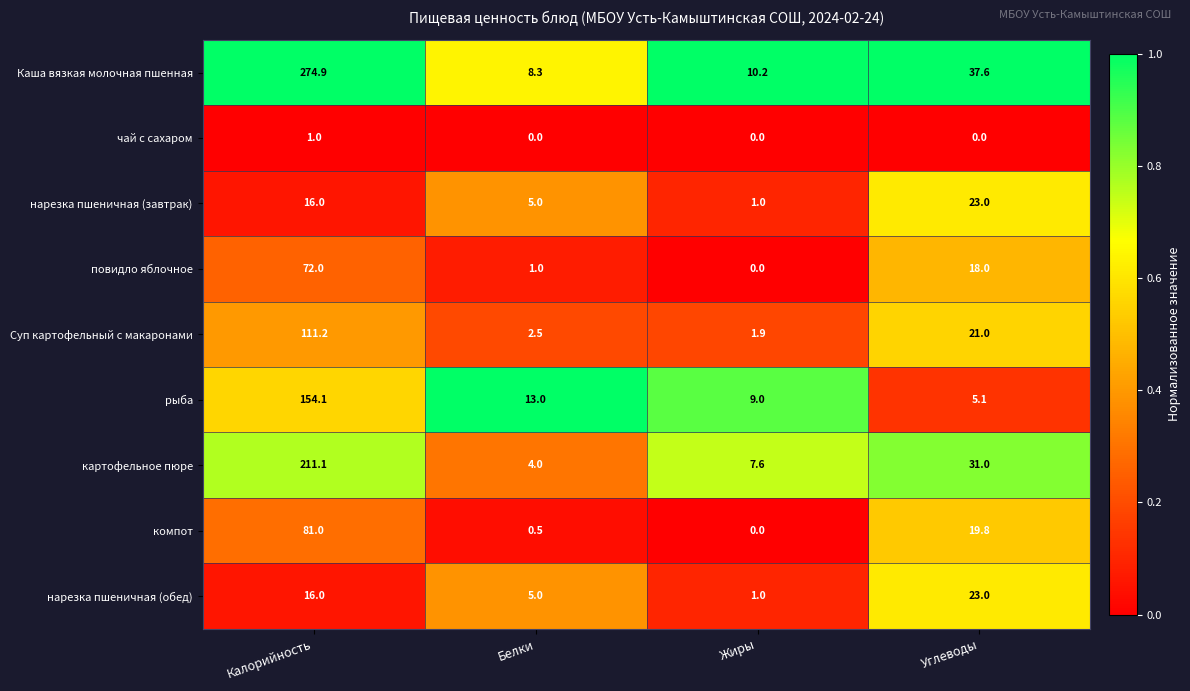

What is the highest value of the картофельное пюре series?

211.1